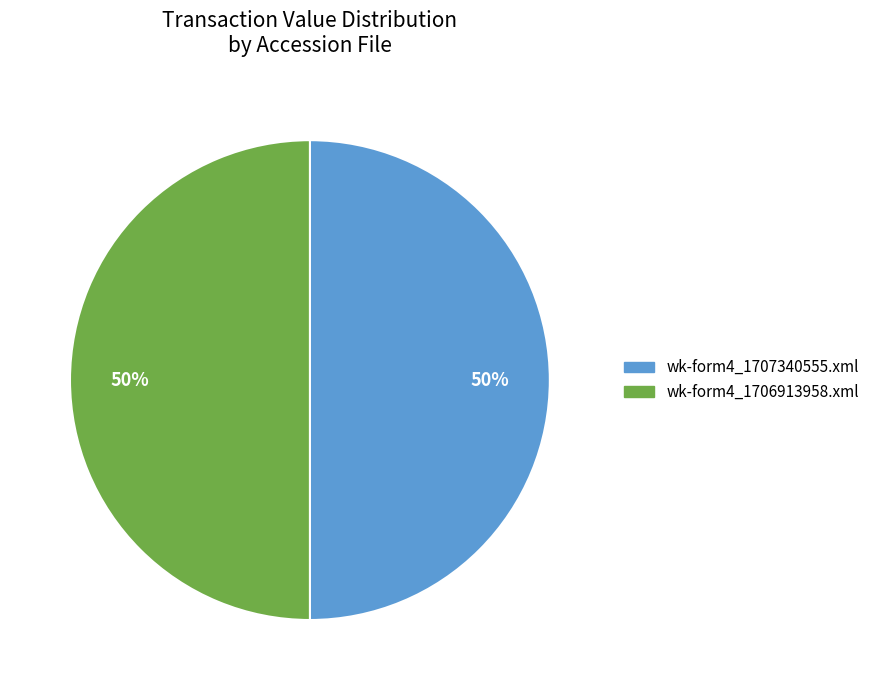

What percentage is the wk-form4_1707340555.xml slice, to the nearest percent?

50%